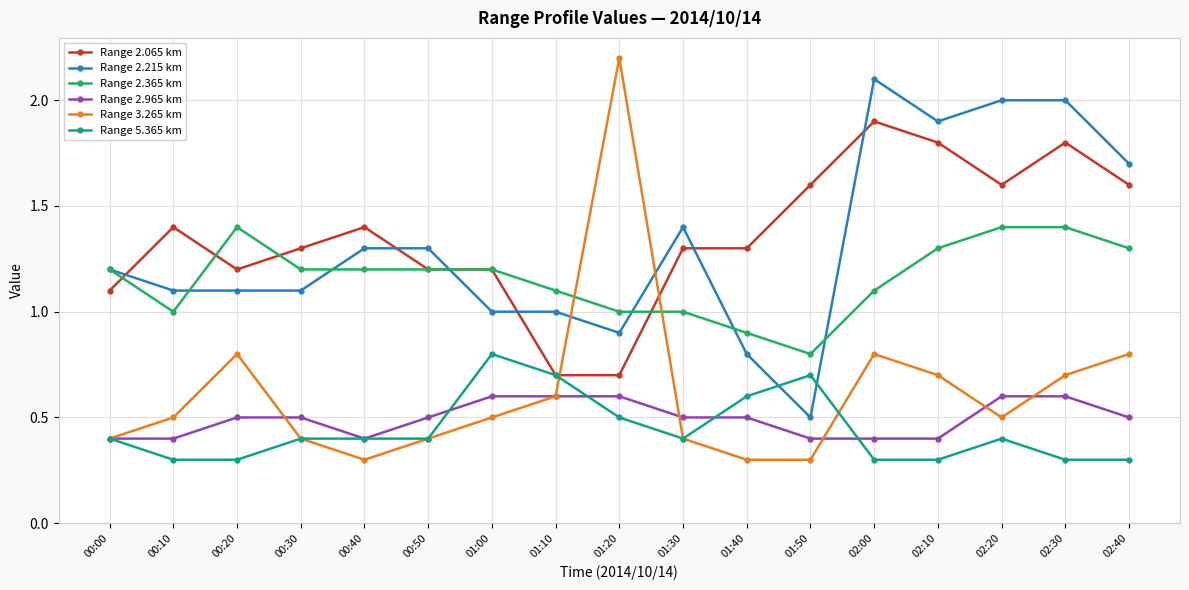

True or false: Range 5.365 km and Range 2.965 km cross at least once.

True